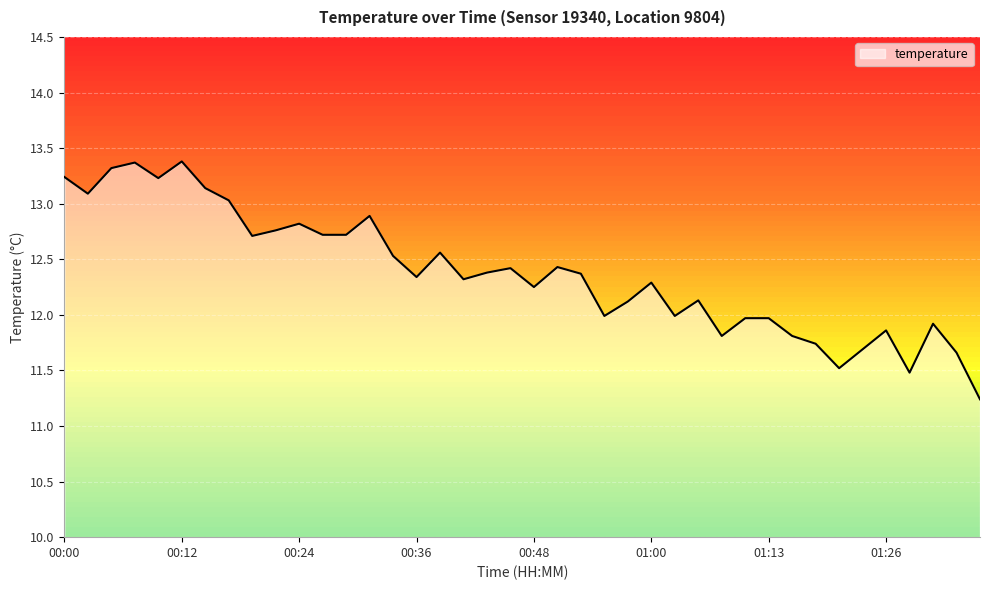

What is the difference between the maximum and minimum values?

2.1